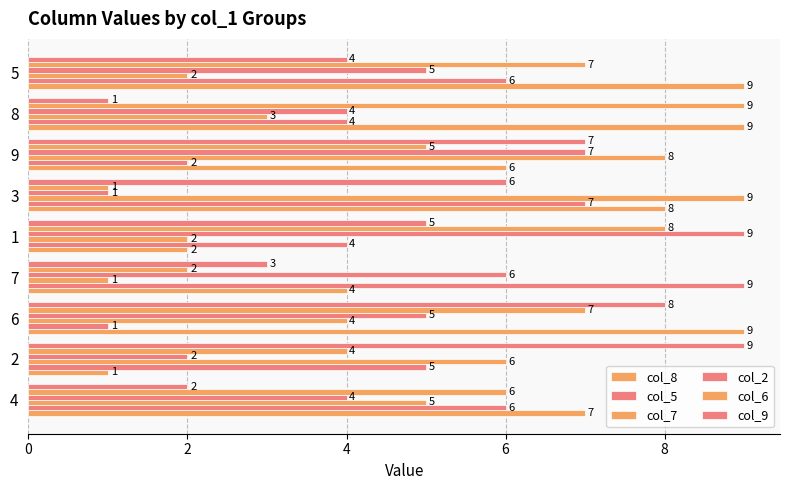

What is the label of the 7th bar from the left?

9